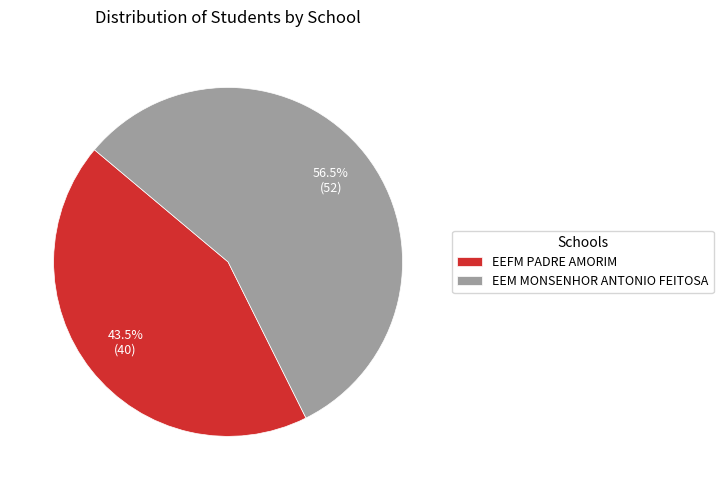

To the nearest percent, what is the difference between the EEM MONSENHOR ANTONIO FEITOSA and EEFM PADRE AMORIM slice percentages?

13%